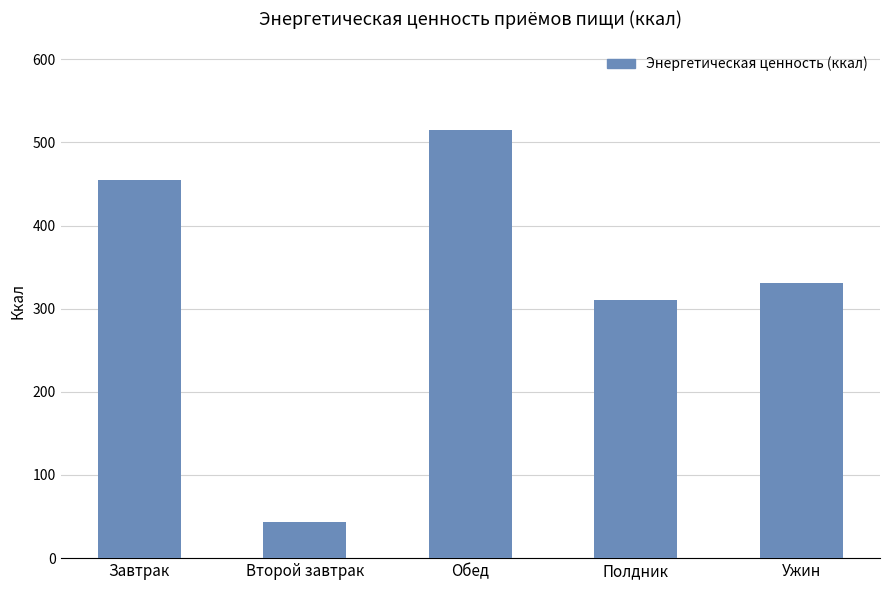

Reading left to right, transcribe all the data shown in this chart.

Завтрак=455.0	Второй завтрак=43.0	Обед=515.1	Полдник=310.6	Ужин=331.5